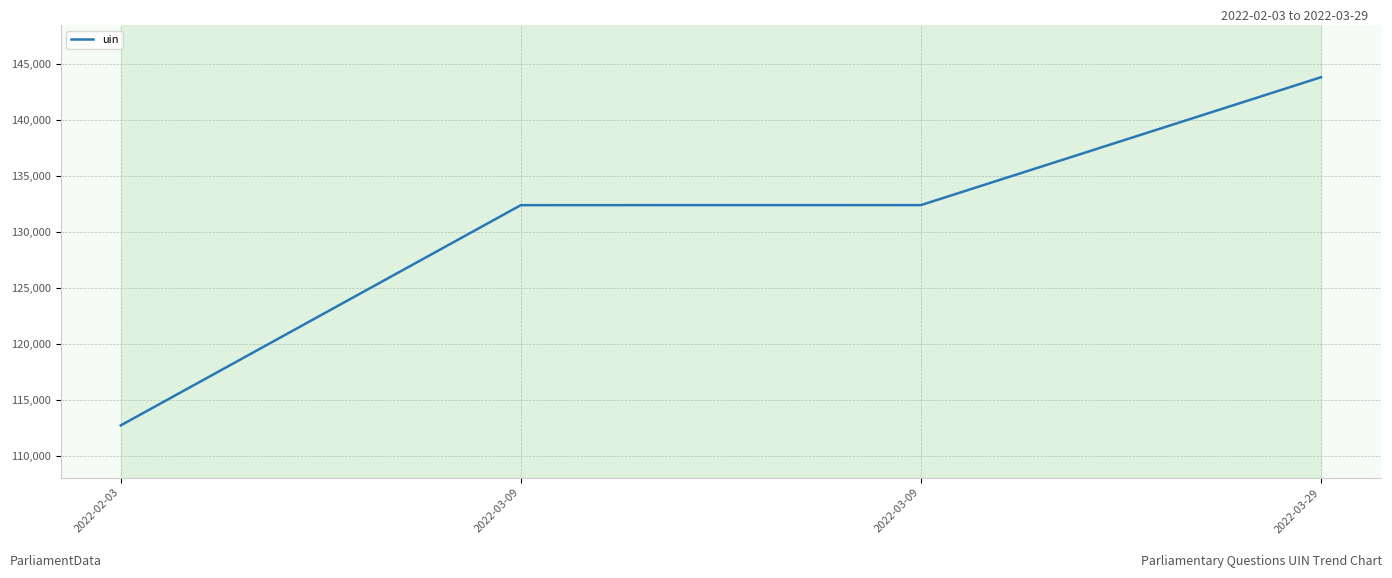

What is the difference between the second highest and second lowest values?

4